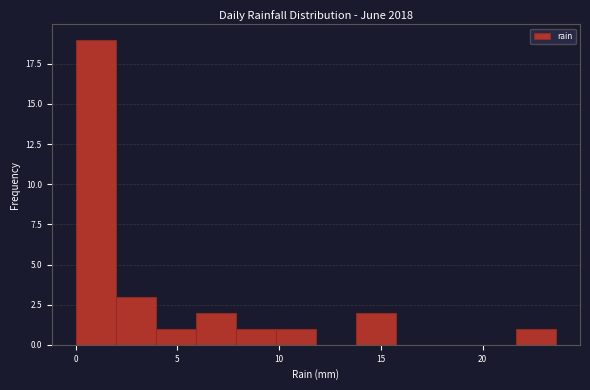

Around what value on the x-axis is the tallest bar? Give the approximate position of its centre, as read against the axis.

1.0